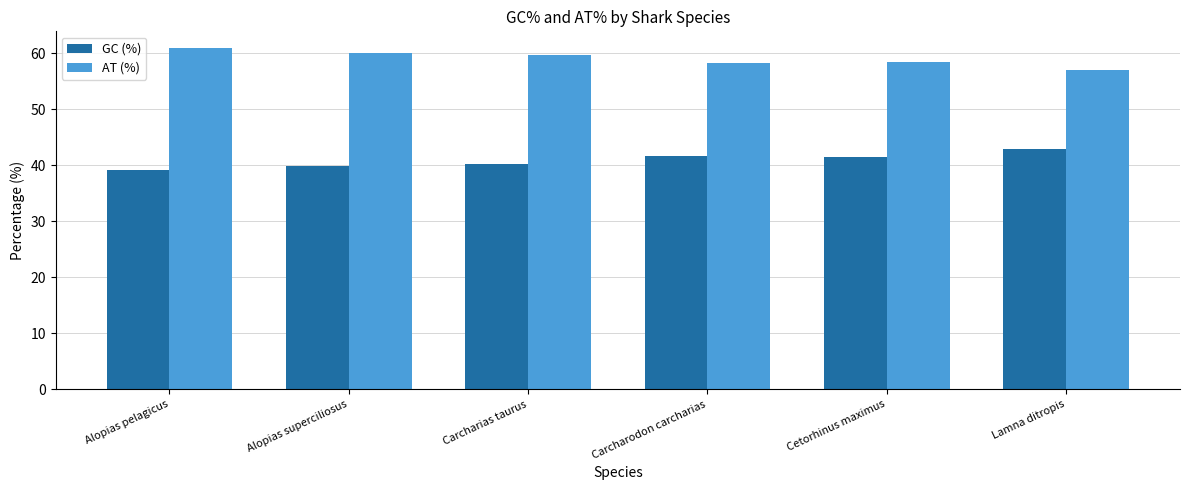

The AT (%) series shows 58.5 at Cetorhinus maximus. True or false?

True